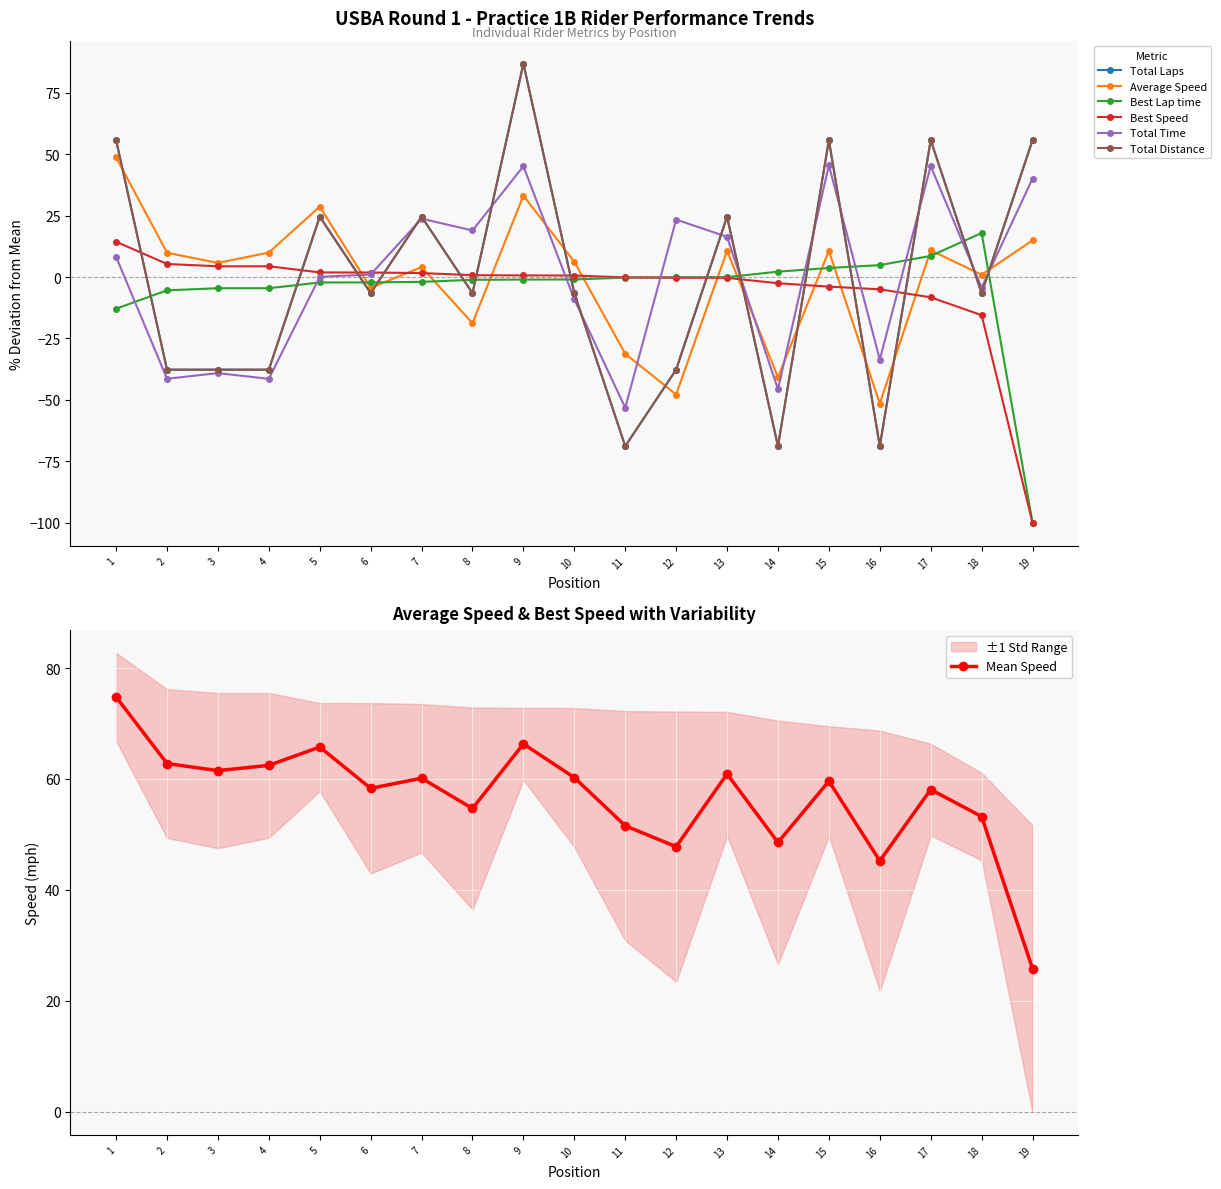

What is the value of the Mean Speed point at the 1st from the left?

74.8